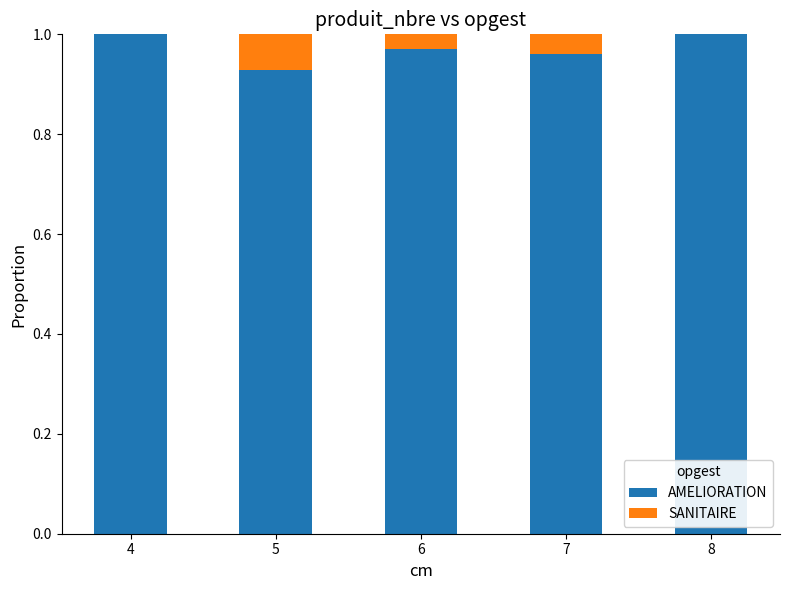

What is the sum of the AMELIORATION values at 5 and 4?

1.9